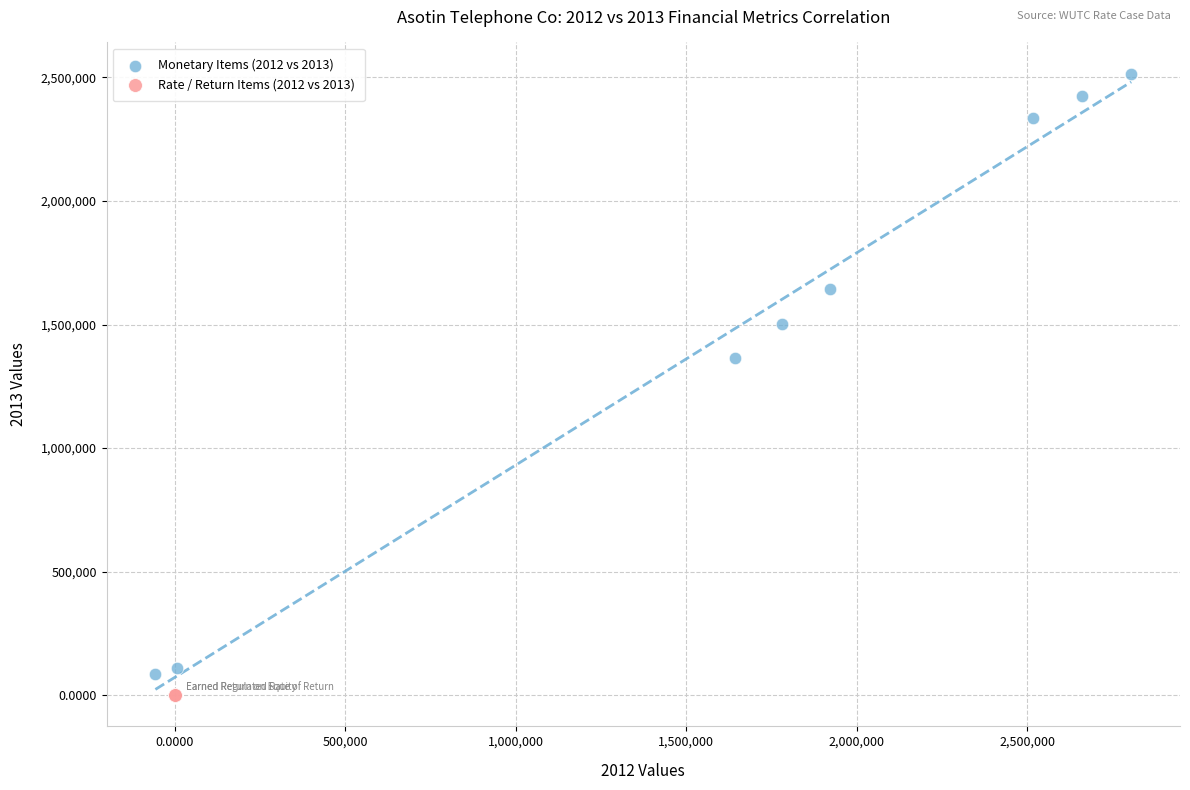

What are all the series names shown in the legend?

Monetary Items (2012 vs 2013), Rate / Return Items (2012 vs 2013)